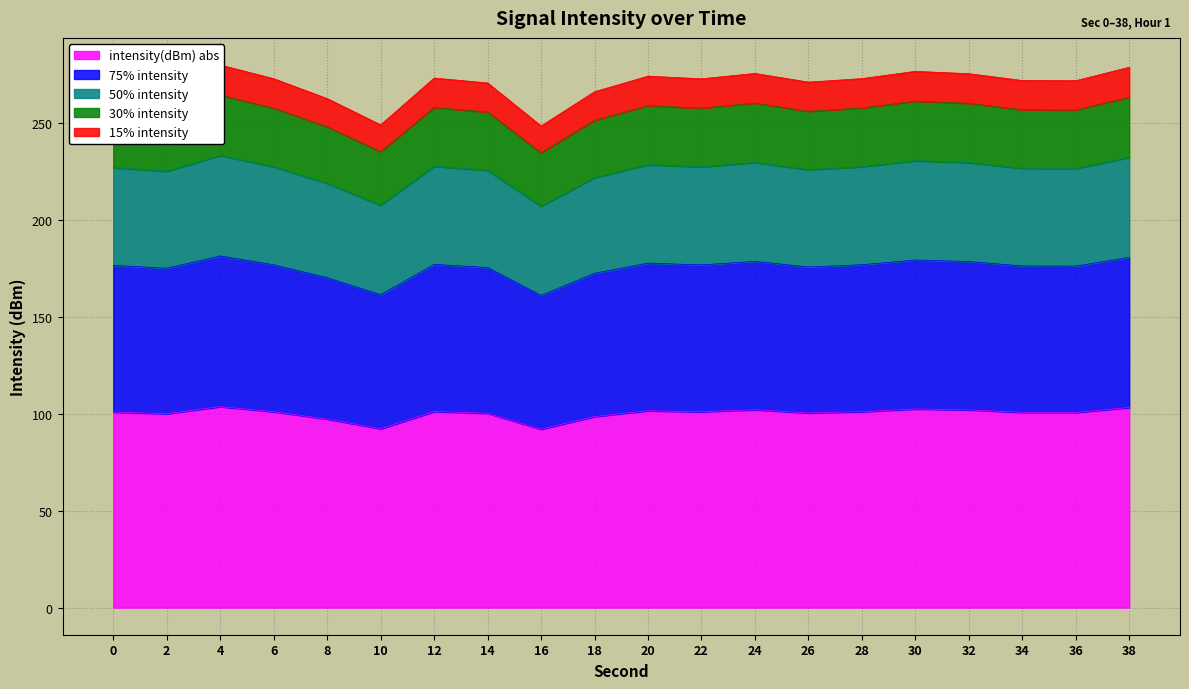

The value at 38 is 142.8. True or false?

False